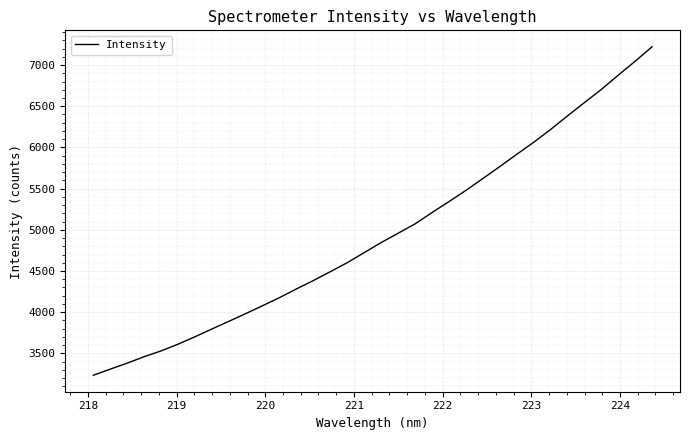

What is the smallest value displayed?

3233.9